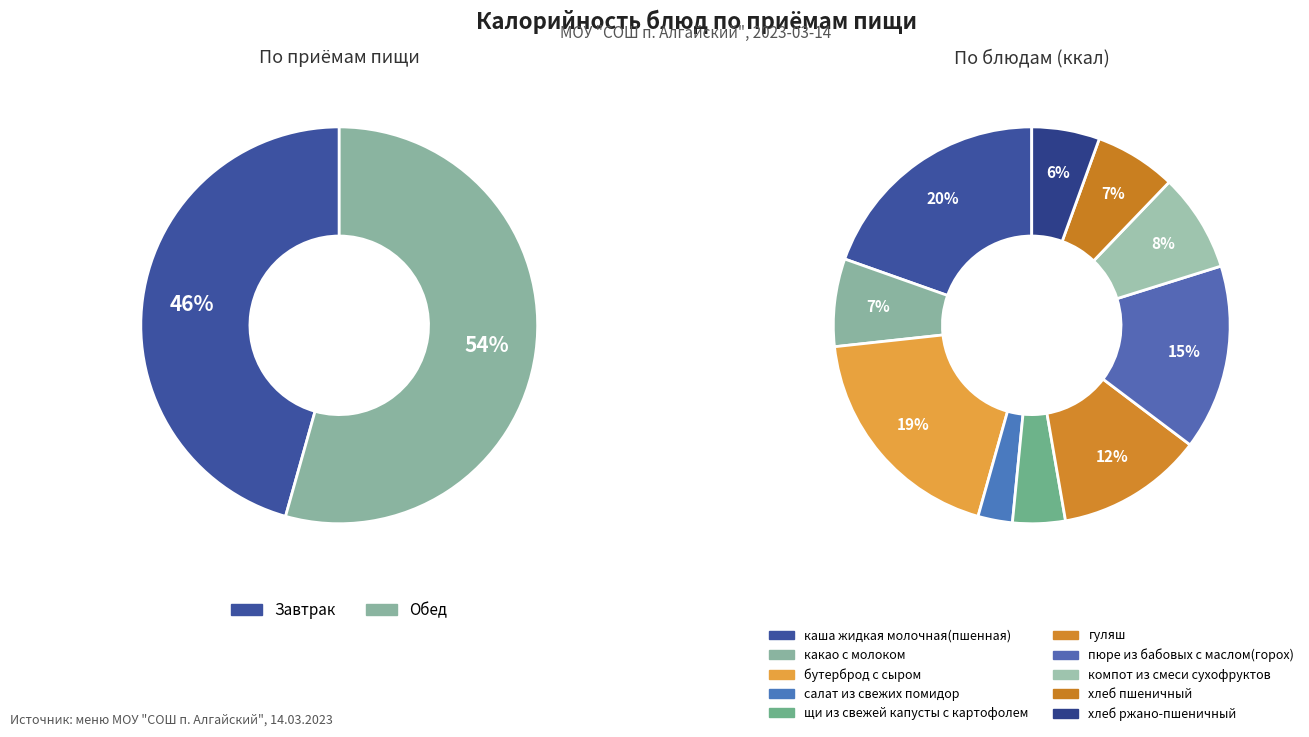

How many segments does this pie chart have?

10